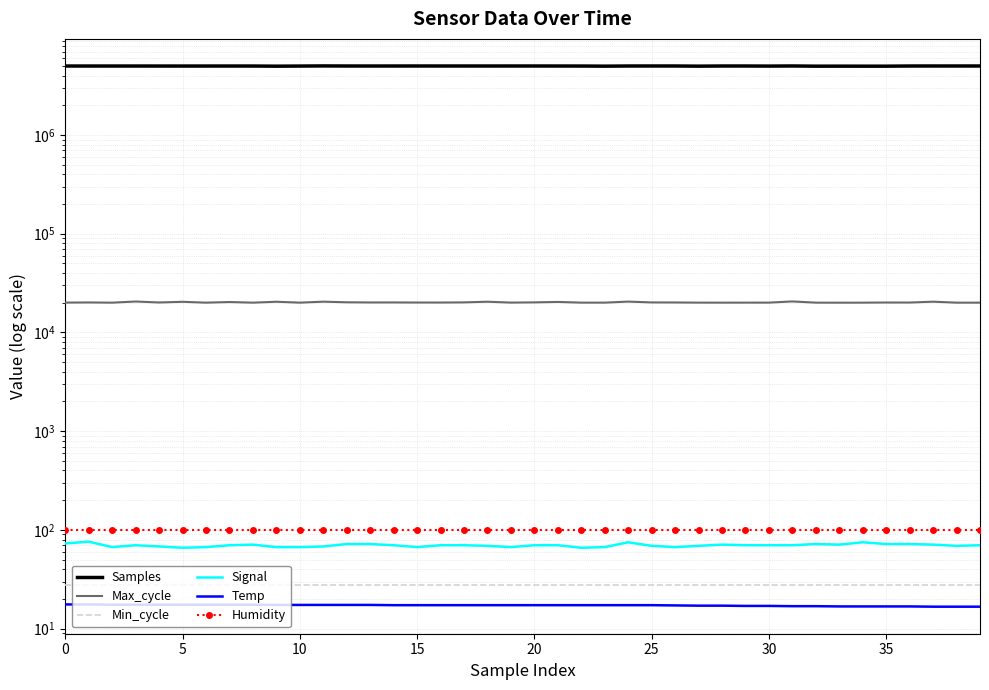

Reading right to left, what are all the values shown in this chart?

Samples: 4999786.0	5001320.0	5001215.0	4999015.0	4979736.0	4980325.0	4982378.0	4979928.0	5003946.0	4989530.0	4999162.0	5000354.0	4982079.0	5000672.0	5002030.0	4999431.0	4981637.0	4995565.0	4998093.0	5000641.0	5000576.0	4998819.0	5000366.0	4999894.0	5001149.0	4998667.0	4997710.0	4999153.0	5008532.0	4993815.0	4978665.0	4996105.0	4996437.0	4996173.0	4994861.0	4995636.0	4996498.0	4997045.0	4995963.0	4997060.0
Max_cycle: 20045.0	20046.0	20502.0	20096.0	20116.0	20049.0	20035.0	20050.0	20624.0	20064.0	20061.0	20050.0	20060.0	20131.0	20155.0	20544.0	20058.0	20054.0	20382.0	20179.0	20077.0	20486.0	20171.0	20101.0	20109.0	20144.0	20137.0	20217.0	20508.0	20053.0	20473.0	20046.0	20338.0	20046.0	20447.0	20127.0	20584.0	20045.0	20138.0	20077.0
Min_cycle: 28.0	28.0	28.0	28.0	28.0	28.0	28.0	28.0	28.0	28.0	28.0	28.0	28.0	28.0	28.0	28.0	28.0	28.0	28.0	28.0	28.0	28.0	28.0	28.0	28.0	28.0	28.0	28.0	28.0	28.0	28.0	28.0	28.0	28.0	28.0	28.0	28.0	28.0	28.0	28.0
Signal: 70.0	69.0	71.0	72.0	72.0	75.0	71.0	72.0	70.0	70.0	70.0	71.0	69.0	67.0	69.0	75.0	67.0	66.0	70.0	70.0	67.0	69.0	70.0	70.0	67.0	70.0	72.0	72.0	68.0	67.0	67.0	71.0	70.0	67.0	66.0	68.0	70.0	67.0	76.0	73.0
Temp: 16.7	16.7	16.7	16.8	16.8	16.8	16.8	16.9	16.9	17.0	17.0	17.1	17.1	17.2	17.3	17.3	17.3	17.3	17.3	17.3	17.3	17.3	17.3	17.3	17.3	17.3	17.4	17.4	17.4	17.4	17.4	17.5	17.5	17.5	17.5	17.5	17.5	17.5	17.6	17.6
Humidity: 99.9	99.9	99.9	99.9	99.9	99.9	99.9	99.9	99.9	99.9	99.9	99.9	99.9	99.9	99.9	99.9	99.9	99.9	99.9	99.9	99.9	99.9	99.9	99.9	99.9	99.9	99.9	99.9	99.9	99.9	99.9	99.9	99.9	99.9	99.9	99.9	99.9	99.9	99.9	99.9